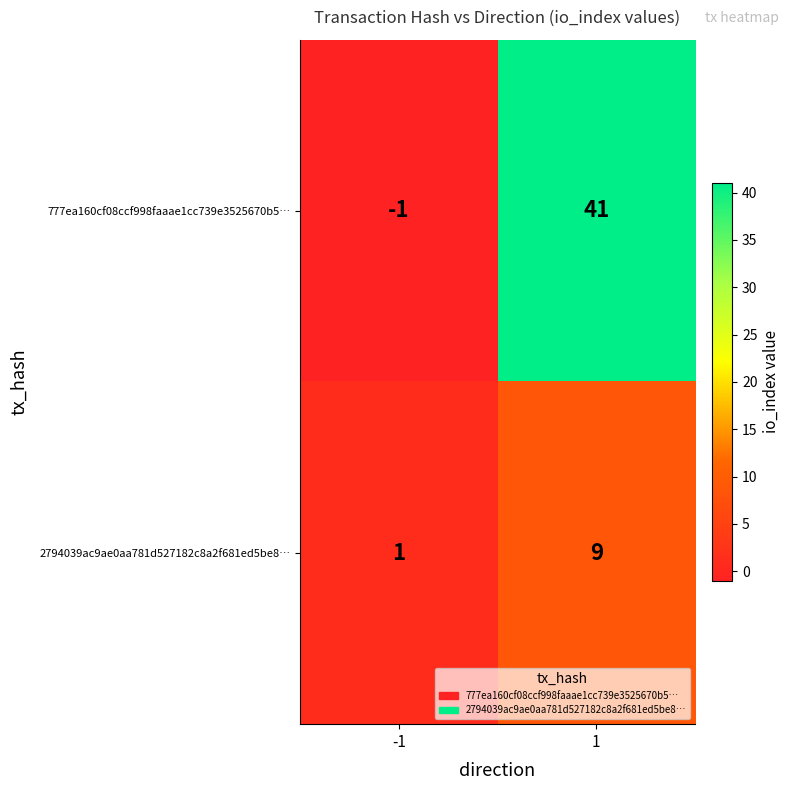

What is the minimum value shown in the chart?

-1